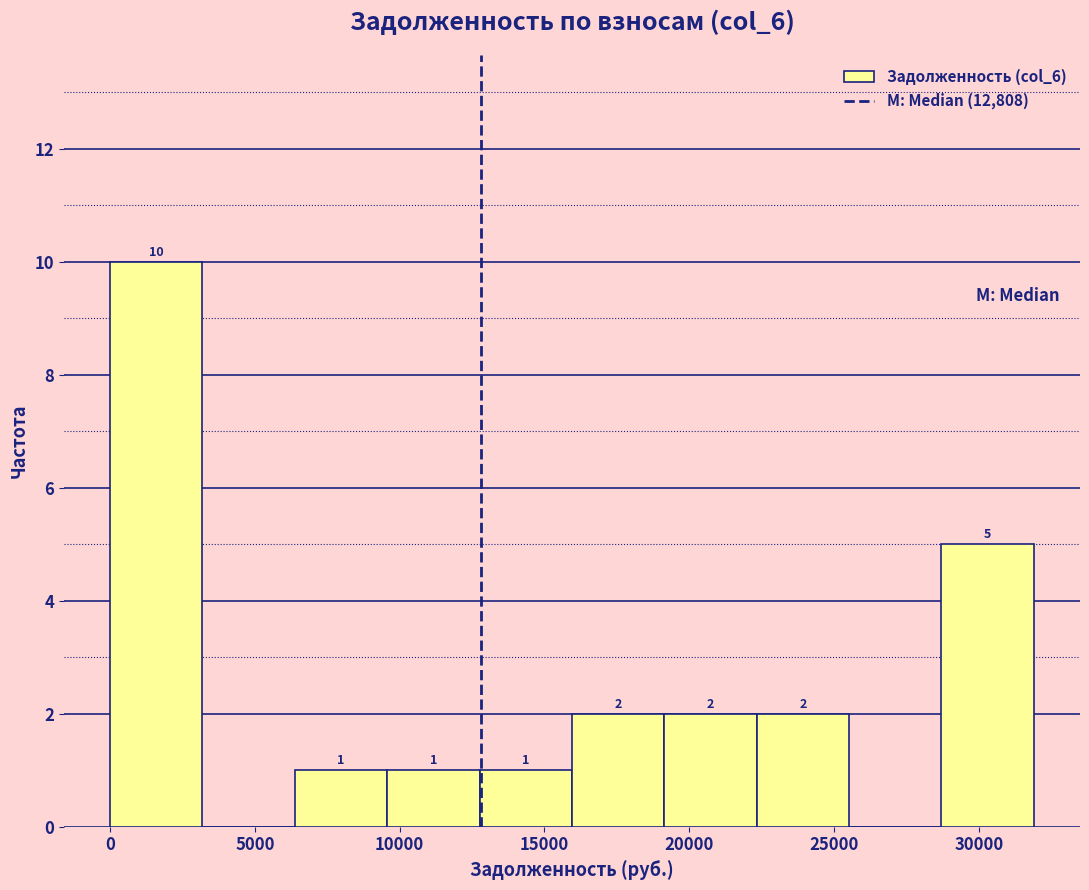

Over which range of the x-axis is the bar tallest?

0 to 3000